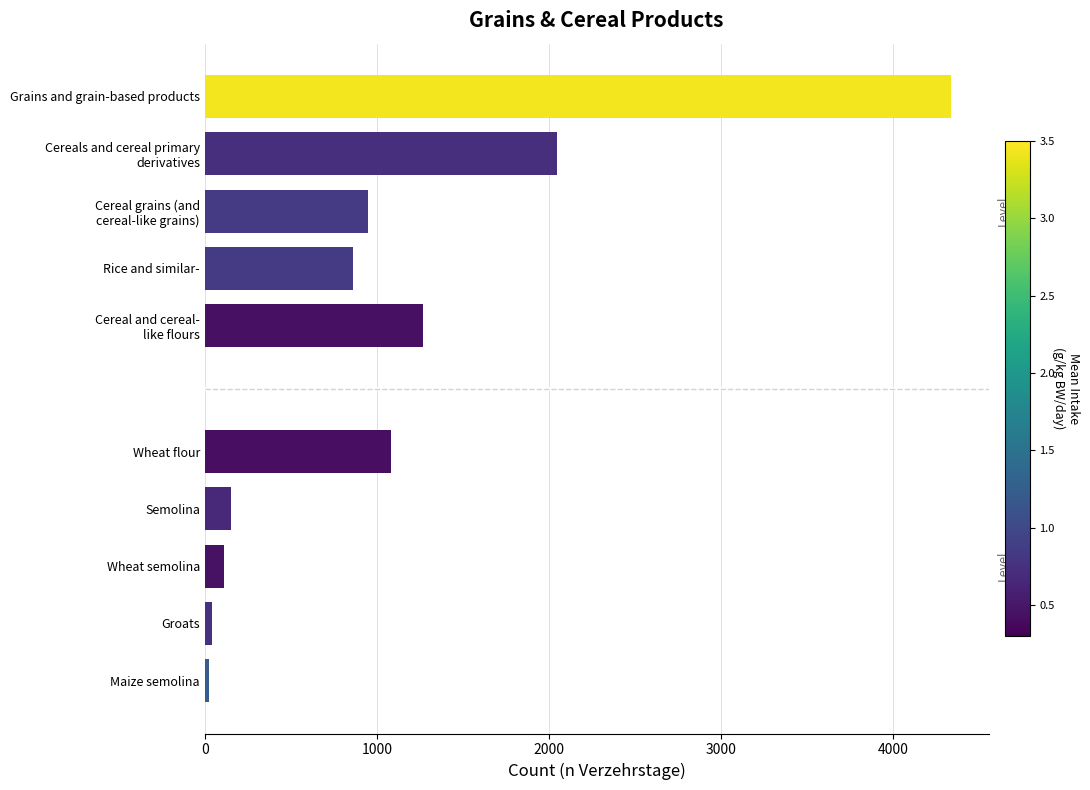

How many distinct data groups are displayed?

2